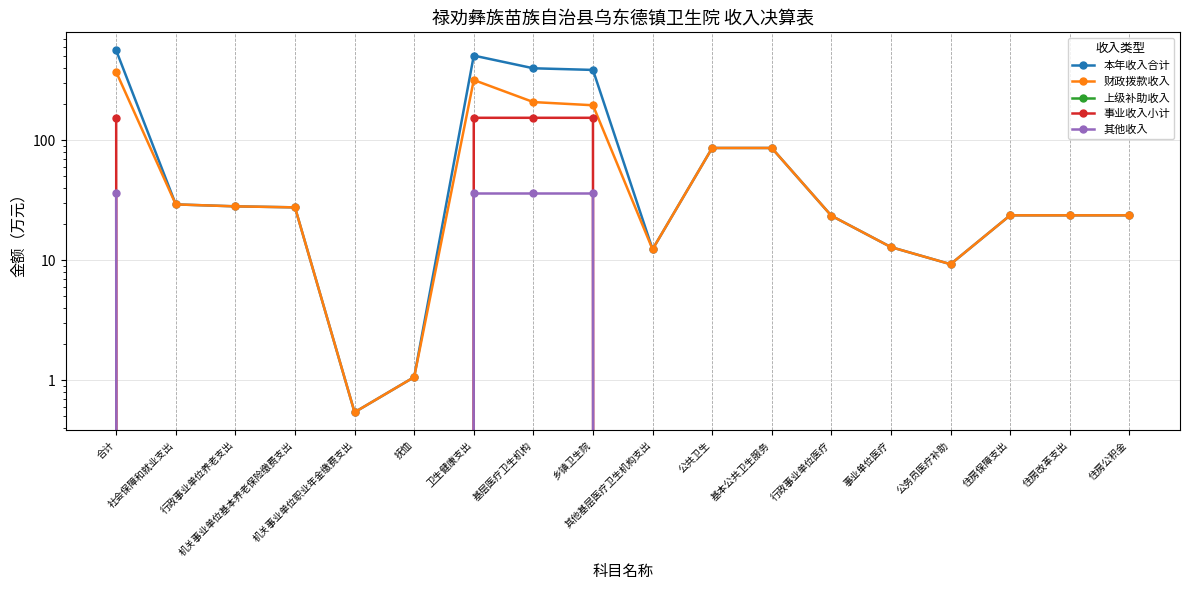

Which series has the largest range (max minus min)?

本年收入合计